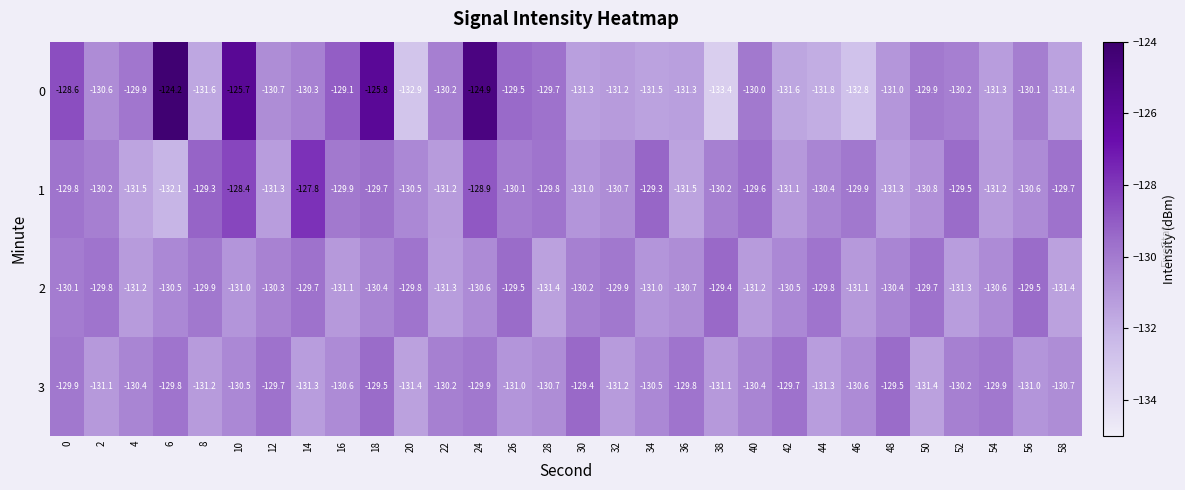

What is the difference between the second highest and second lowest values in the 0 series?

8.0